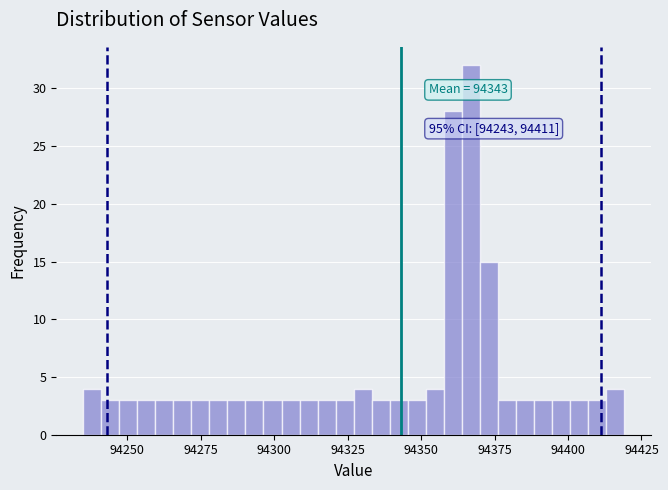

Read against the x-axis, roughly where is the centre of the tallest bar?

94365